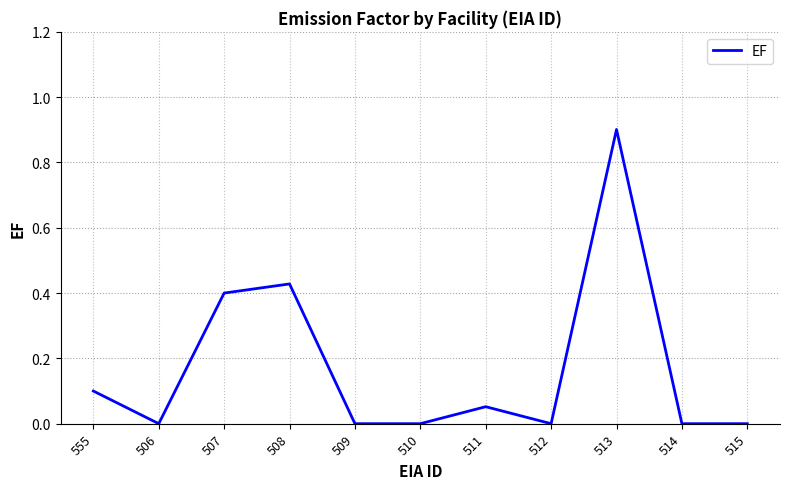

What is the sum of all values?

1.9